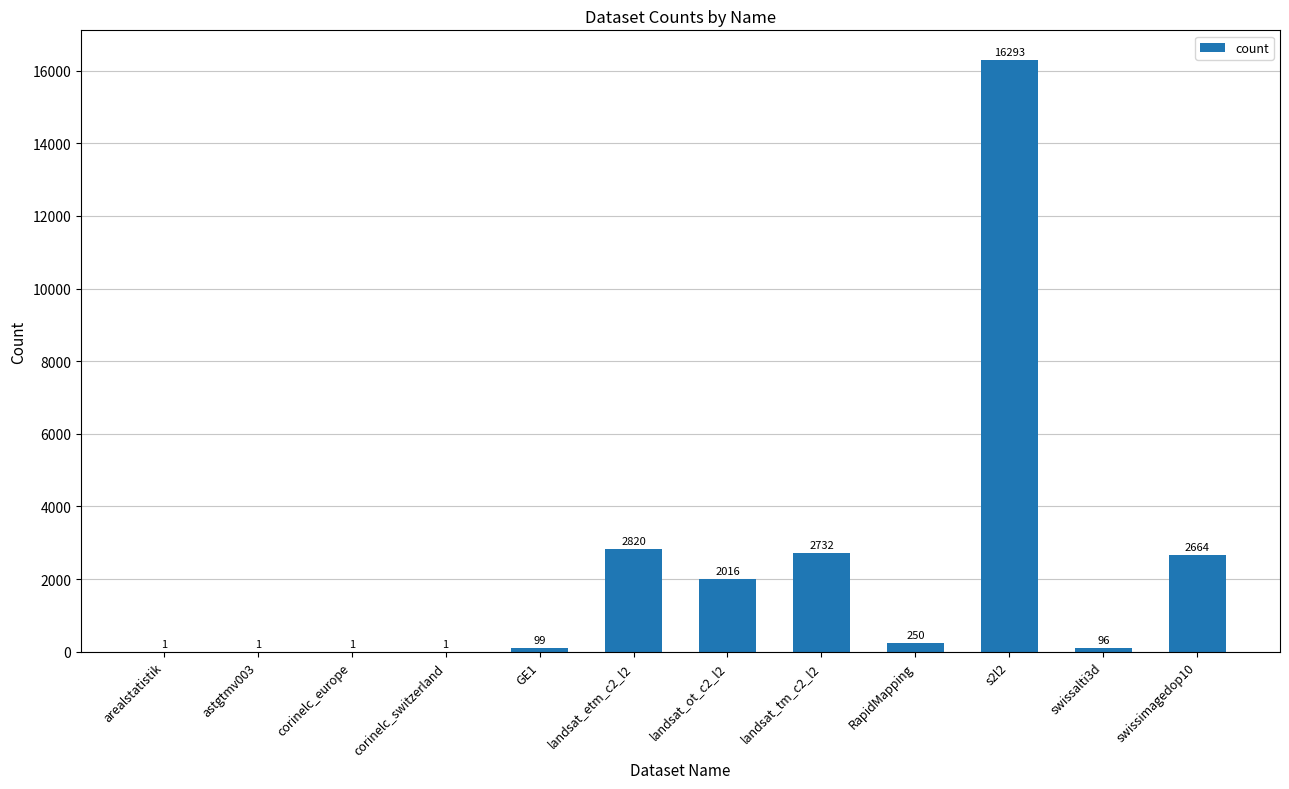

Between landsat_ot_c2_l2 and swissimagedop10, which is larger?

swissimagedop10